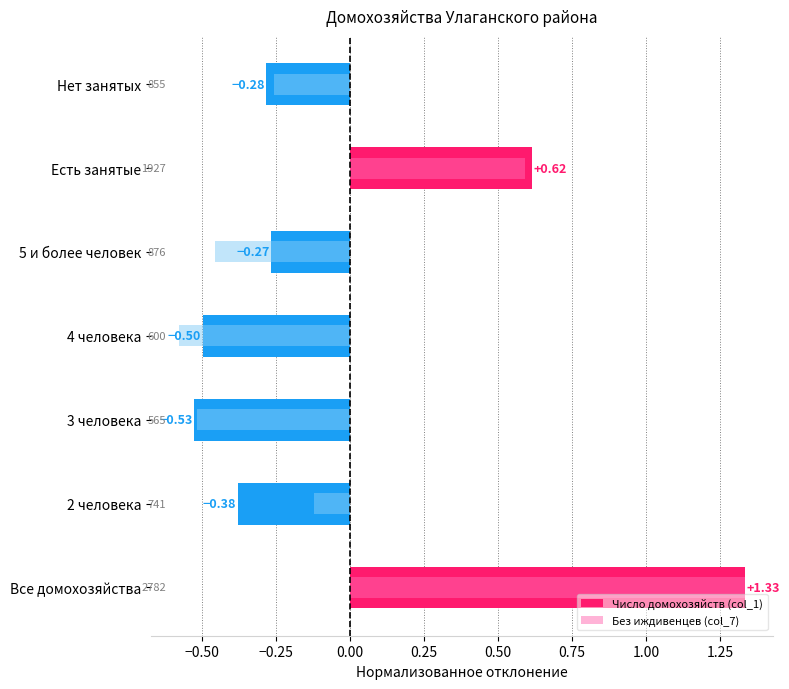

How many positive values does the Число домохозяйств (col_1) series have?

2